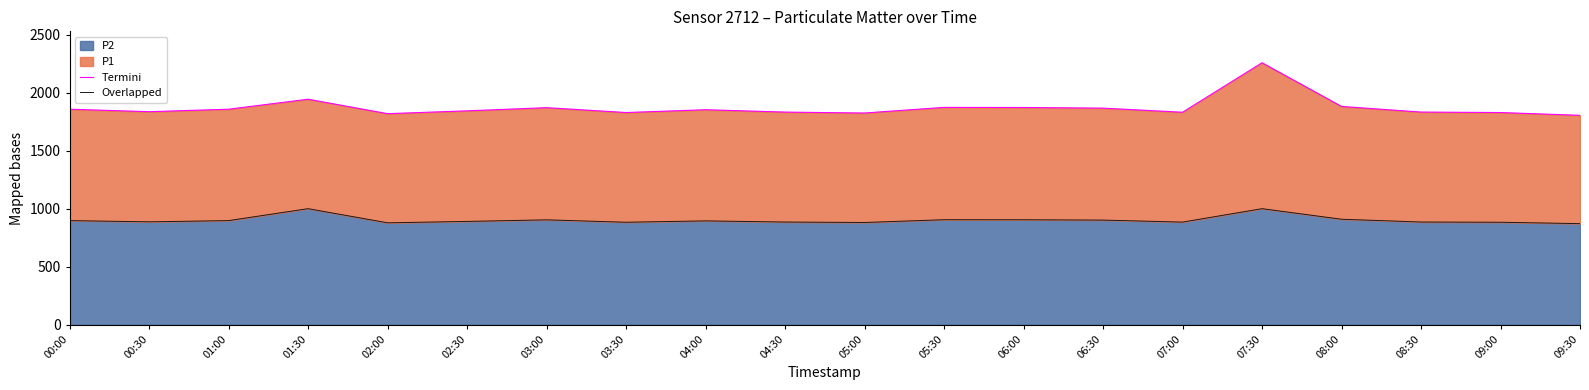

What is the value of the Overlapped point at the 5th from the left?

878.1